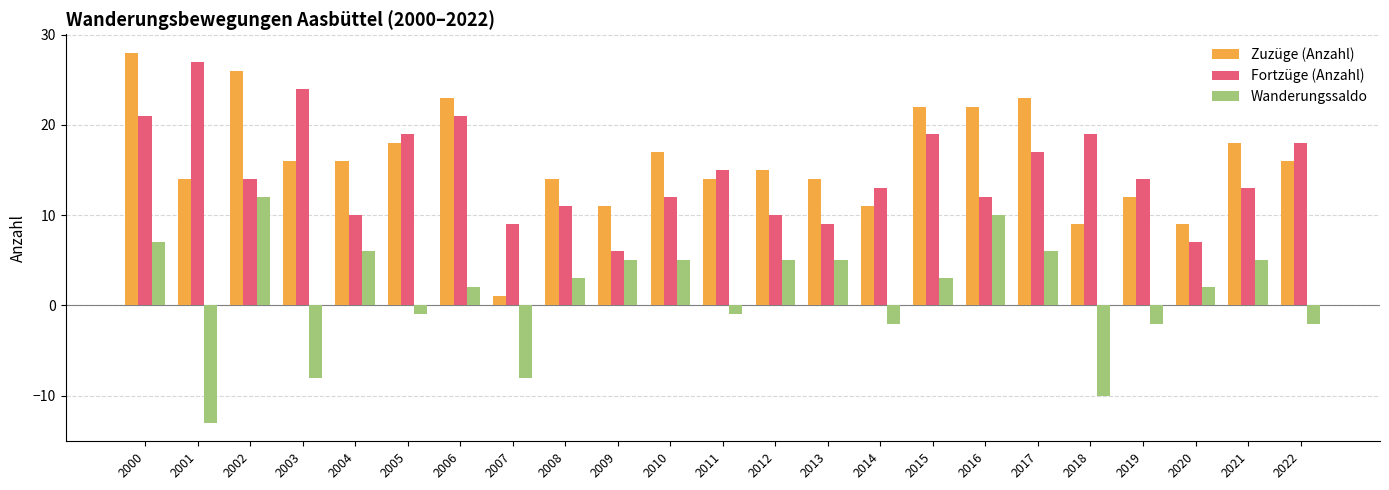

Reading left to right, list all the values displayed in this chart.

Zuzüge (Anzahl): 2000=28	2001=14	2002=26	2003=16	2004=16	2005=18	2006=23	2007=1	2008=14	2009=11	2010=17	2011=14	2012=15	2013=14	2014=11	2015=22	2016=22	2017=23	2018=9	2019=12	2020=9	2021=18	2022=16
Fortzüge (Anzahl): 2000=21	2001=27	2002=14	2003=24	2004=10	2005=19	2006=21	2007=9	2008=11	2009=6	2010=12	2011=15	2012=10	2013=9	2014=13	2015=19	2016=12	2017=17	2018=19	2019=14	2020=7	2021=13	2022=18
Wanderungssaldo: 2000=7	2001=-13	2002=12	2003=-8	2004=6	2005=-1	2006=2	2007=-8	2008=3	2009=5	2010=5	2011=-1	2012=5	2013=5	2014=-2	2015=3	2016=10	2017=6	2018=-10	2019=-2	2020=2	2021=5	2022=-2